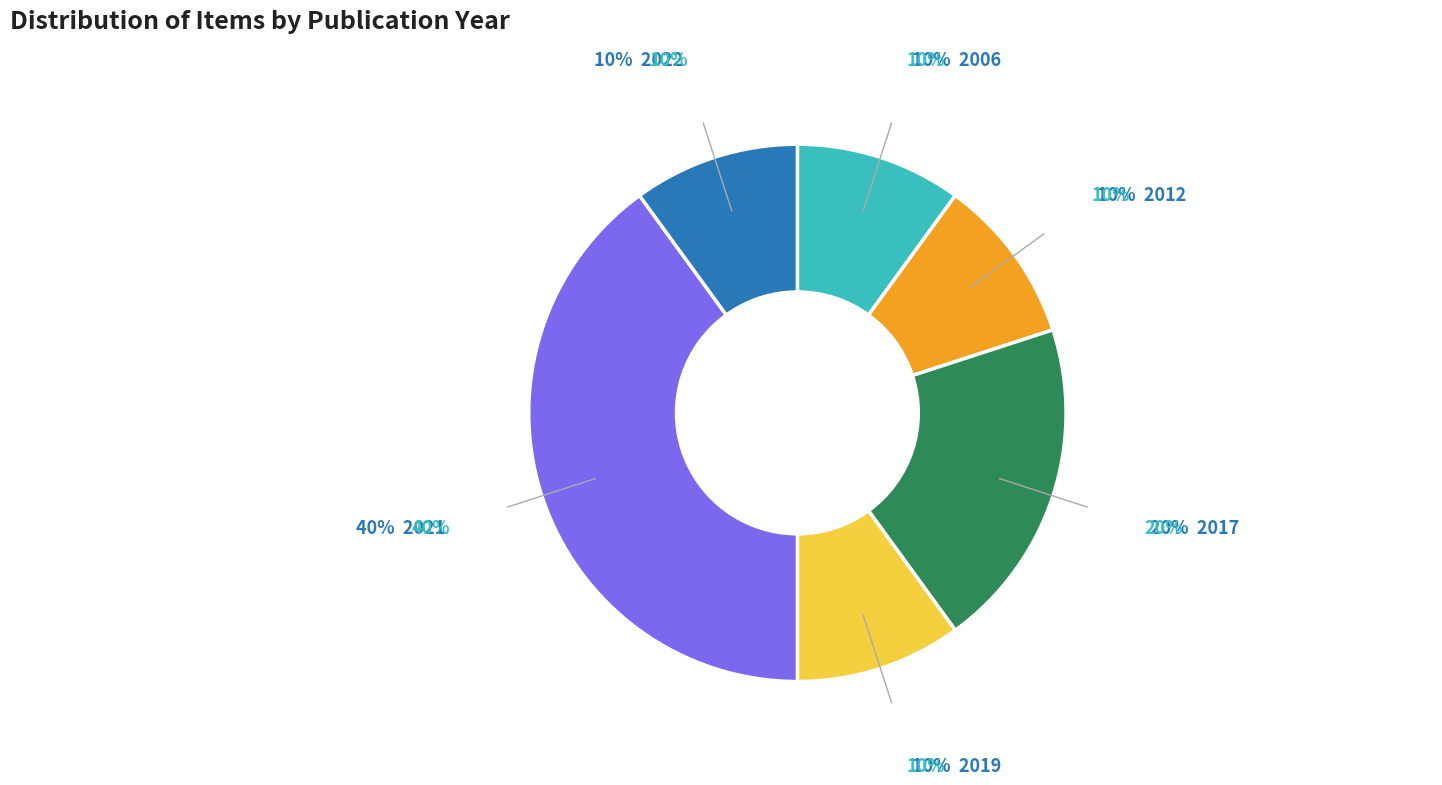

Does any single category account for the majority?

No